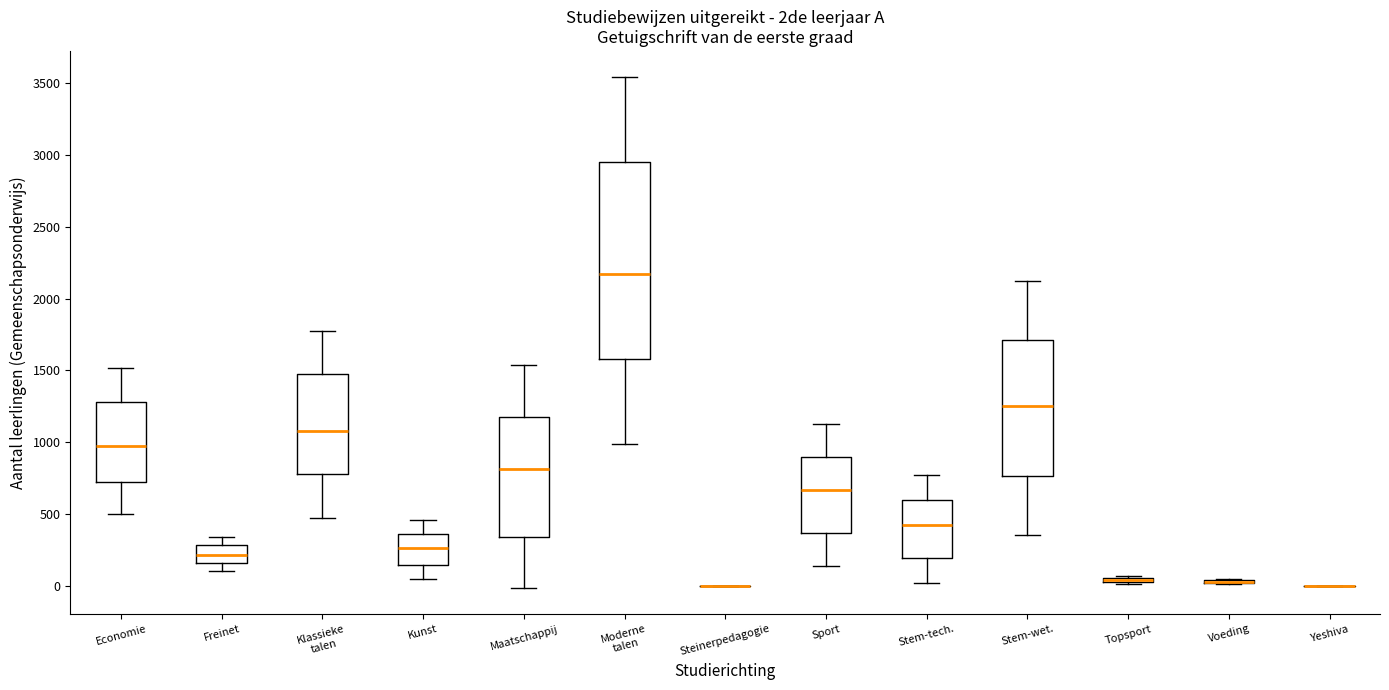

Where does the lower whisker of the box for Economie end on the y-axis? The values are not printed on the chart, so give them approximately, as read against the axis.

500